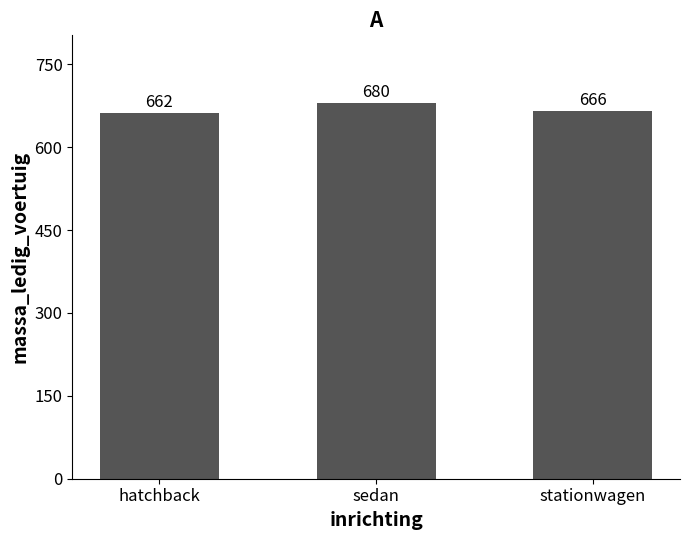

True or false: the data shows 938 at sedan.

False